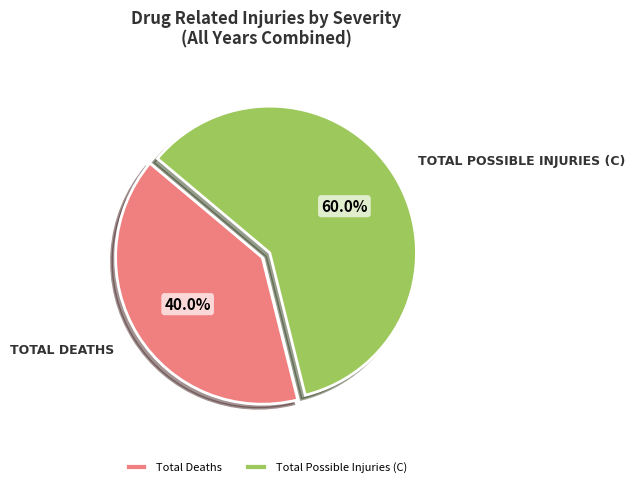

What is the ratio of the value at Total Possible Injuries (C) to the value at Total Deaths?

1.5